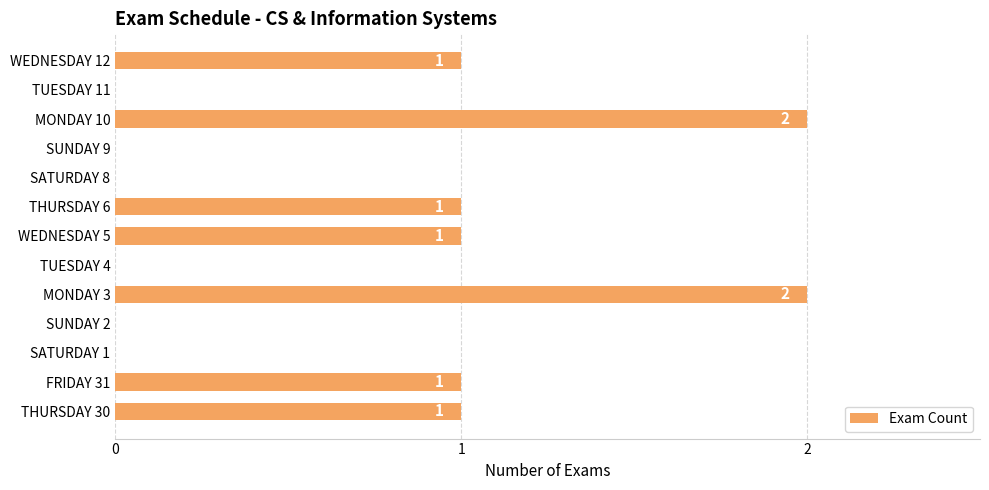

Are the bars horizontal?

Yes